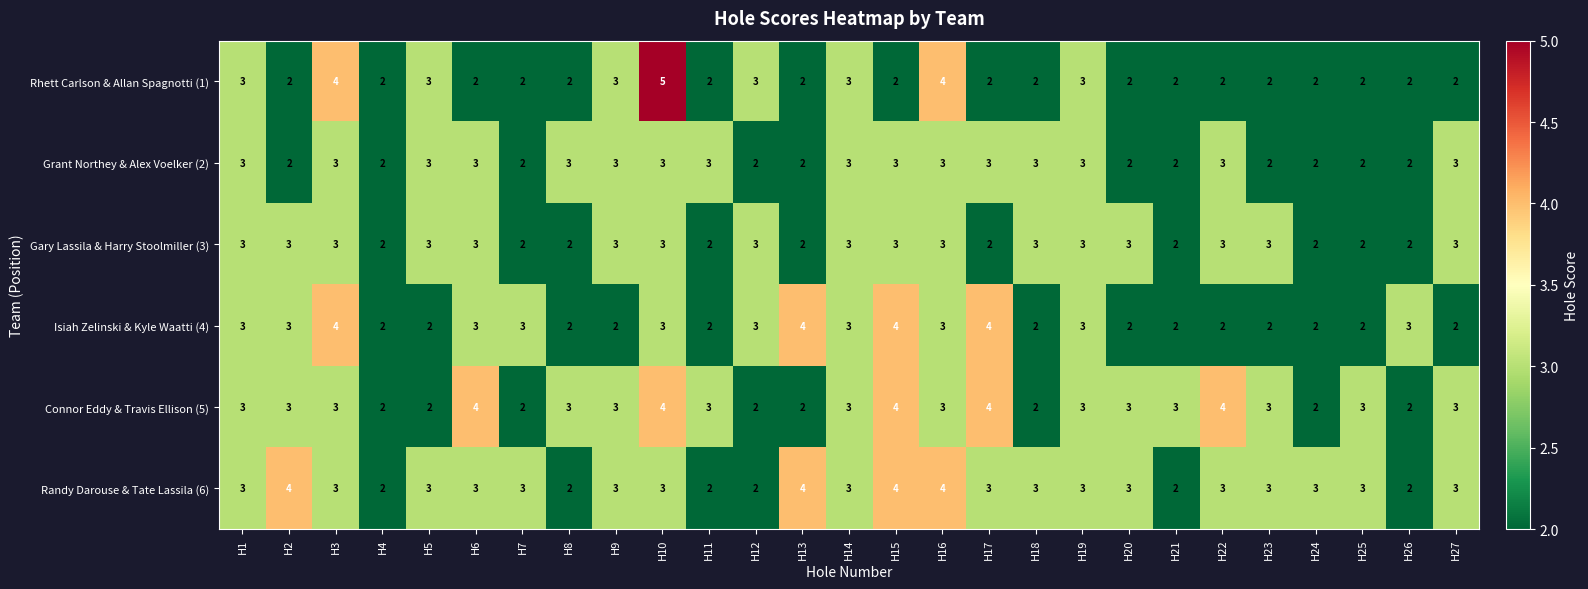

Which series has the largest total across all categories?

Randy Darouse & Tate Lassila (6)